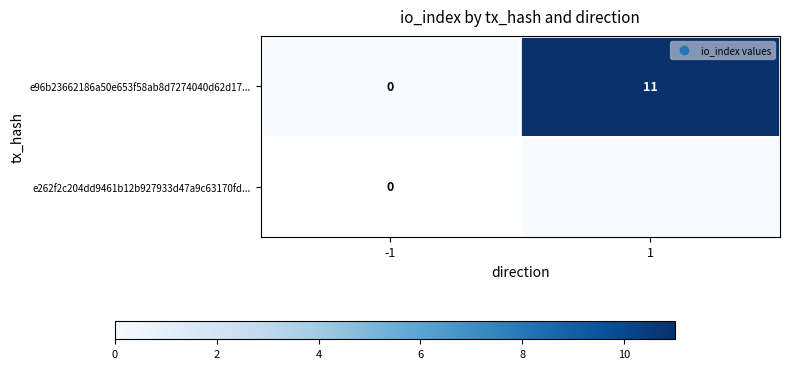

List the labels in order of e96b23662186a50e653f58ab8d7274040d62d17... value, smallest first.

-1, 1